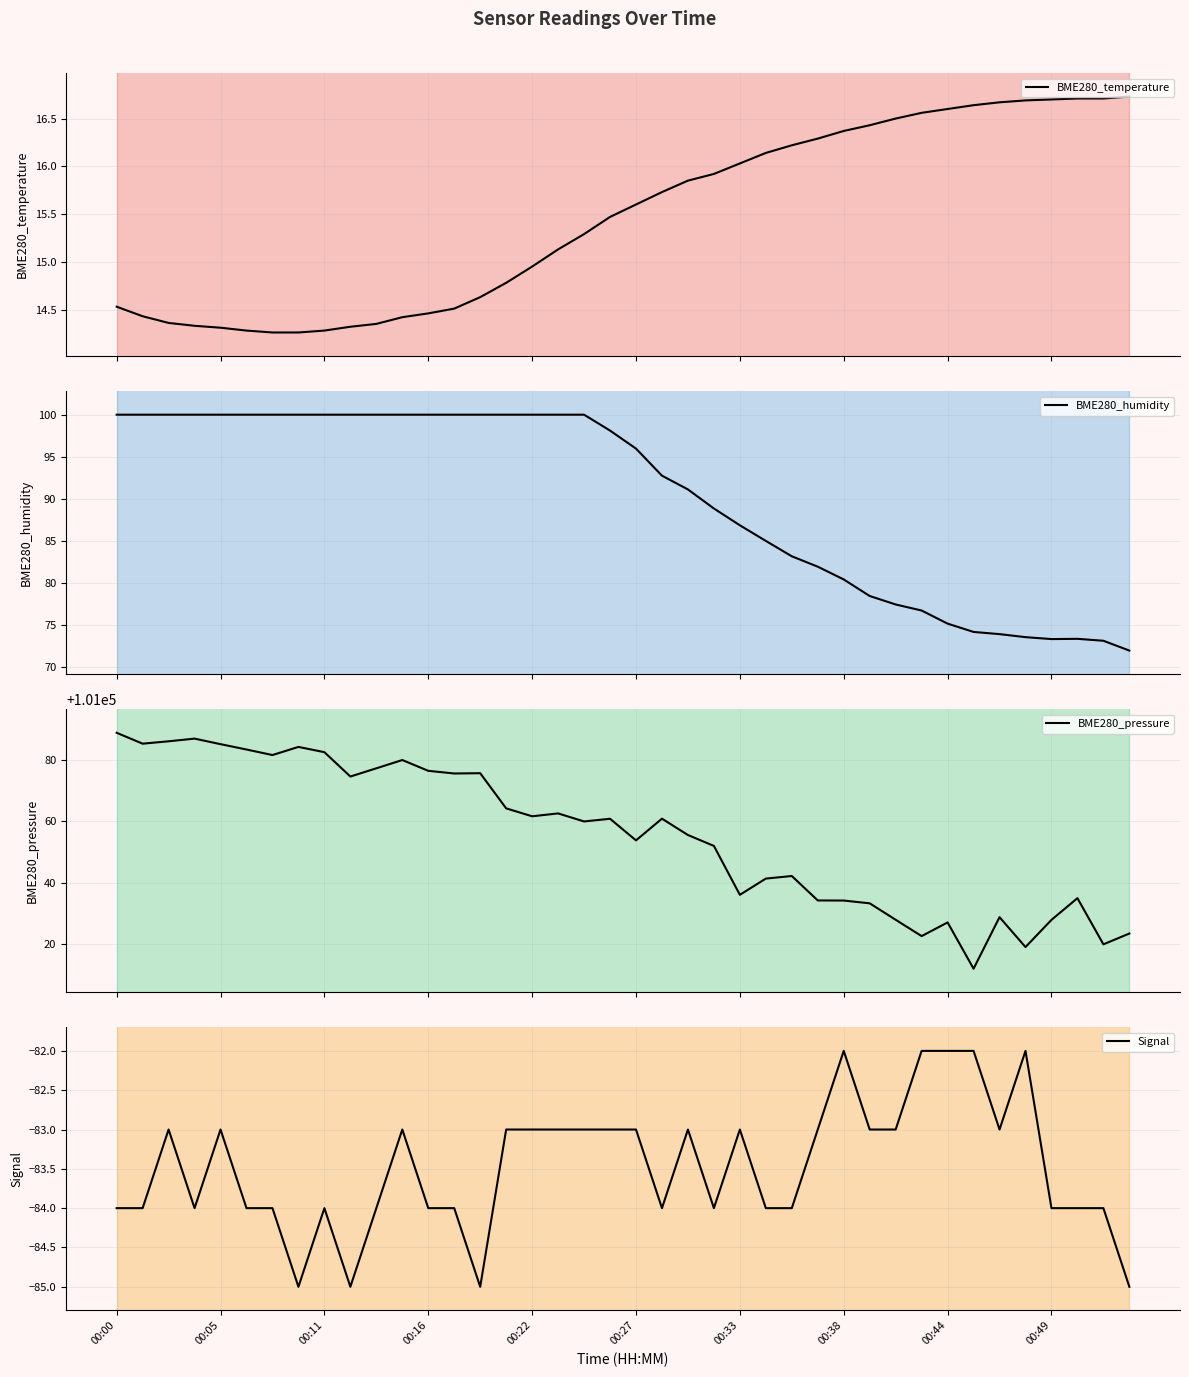

What is the value of the Signal point at the 8th from the left?

-85.0